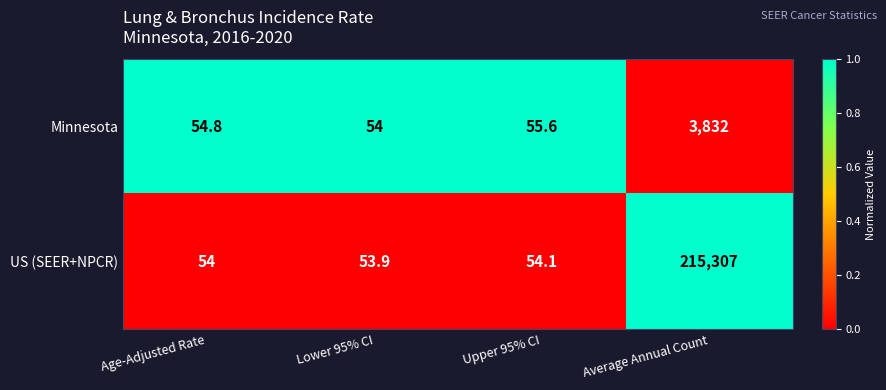

The value of Minnesota at Upper 95% CI is 22.0. True or false?

False